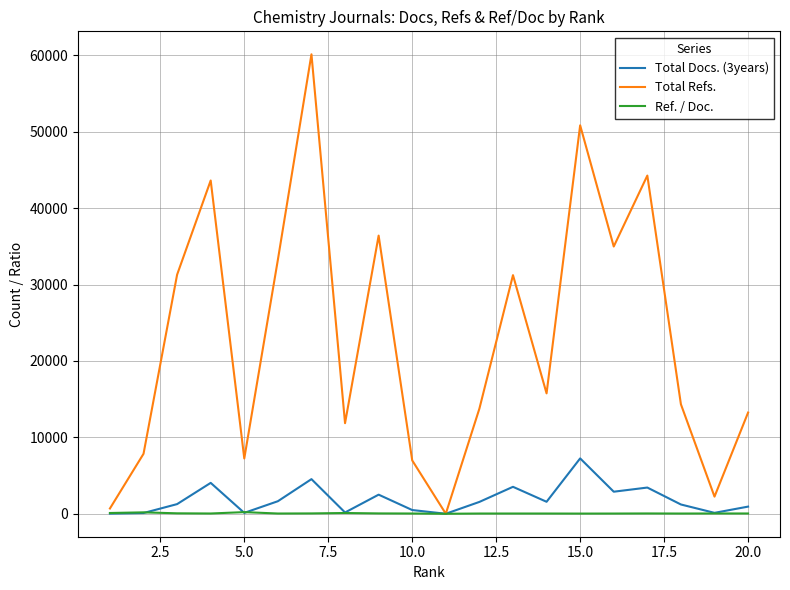

True or false: Total Docs. (3years) has more than 1 points higher than both neighbors.

True